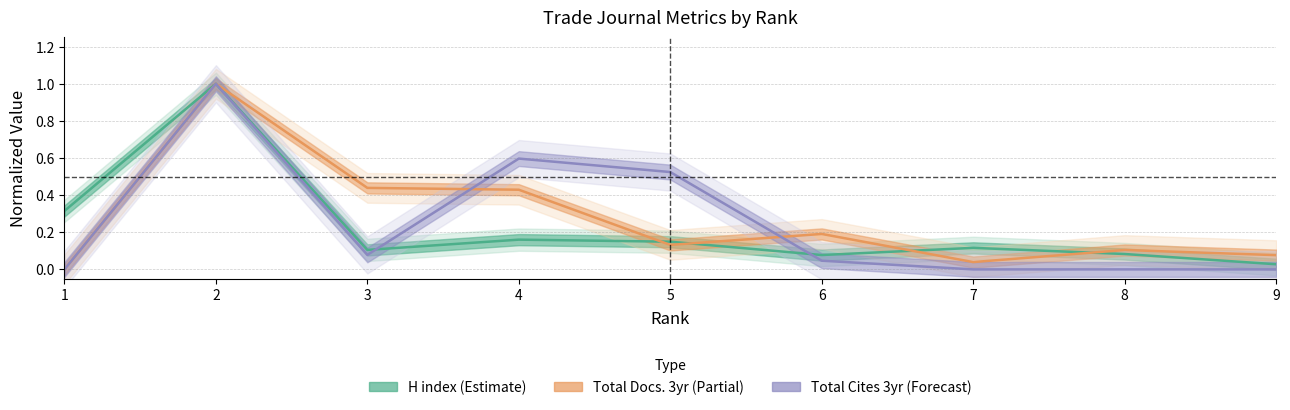

How many interior local peaks does the Total Docs. (3years) series have?

3